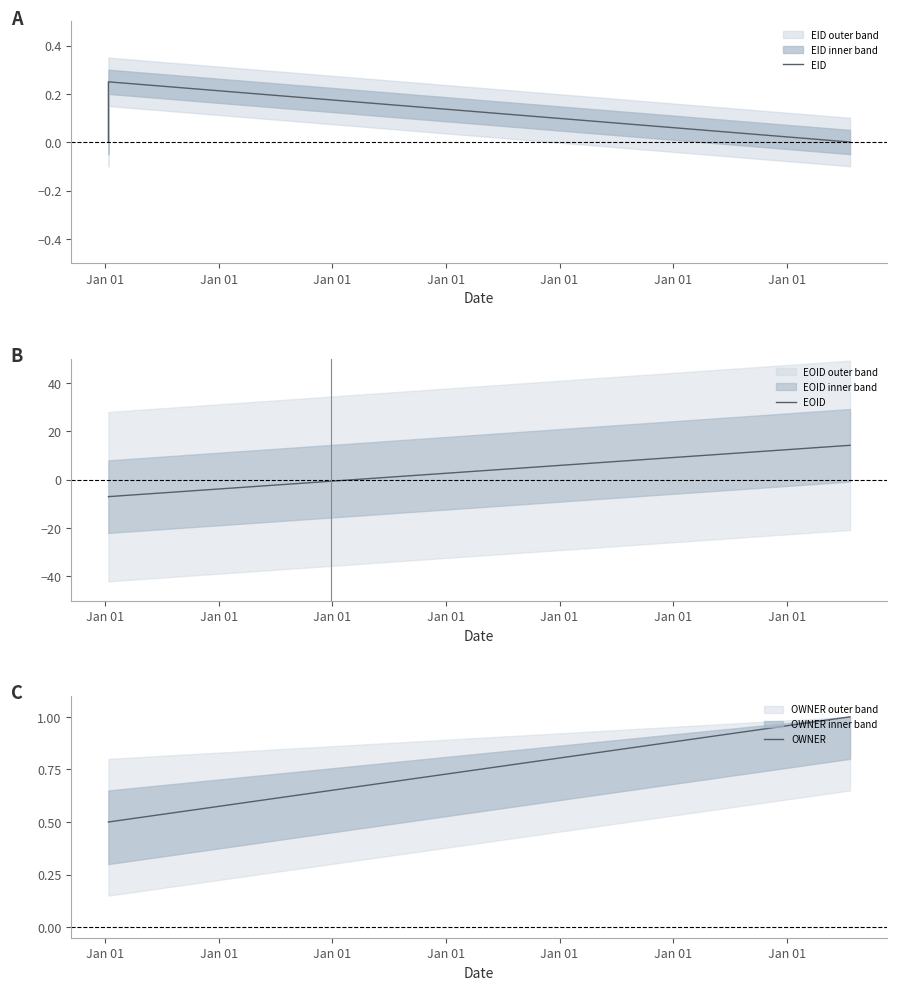

Does the chart have visible grid lines?

No